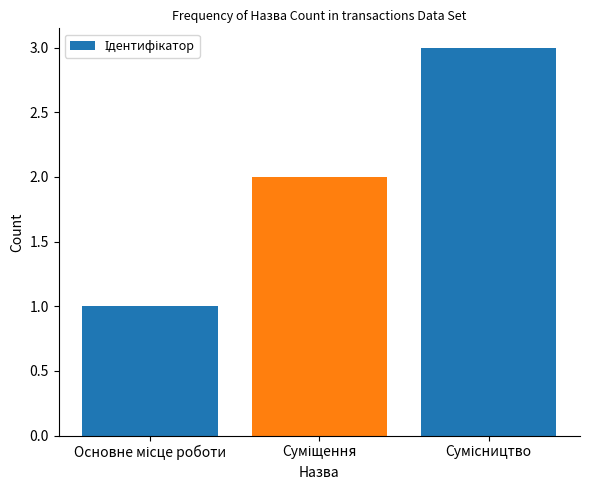

What is the maximum value shown in the chart?

3